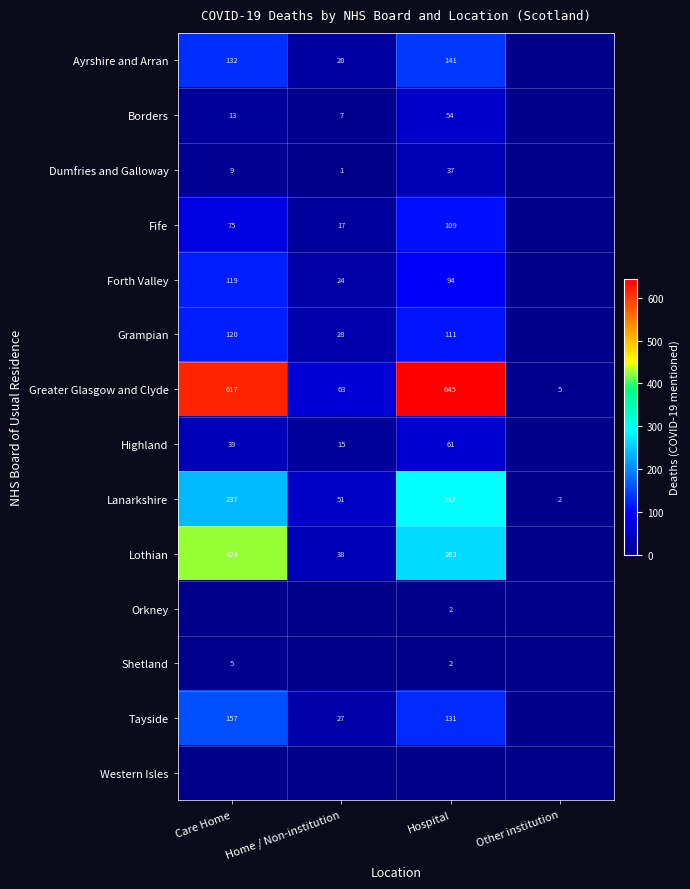

Is it true that Dumfries and Galloway equals 64 at Hospital?

False